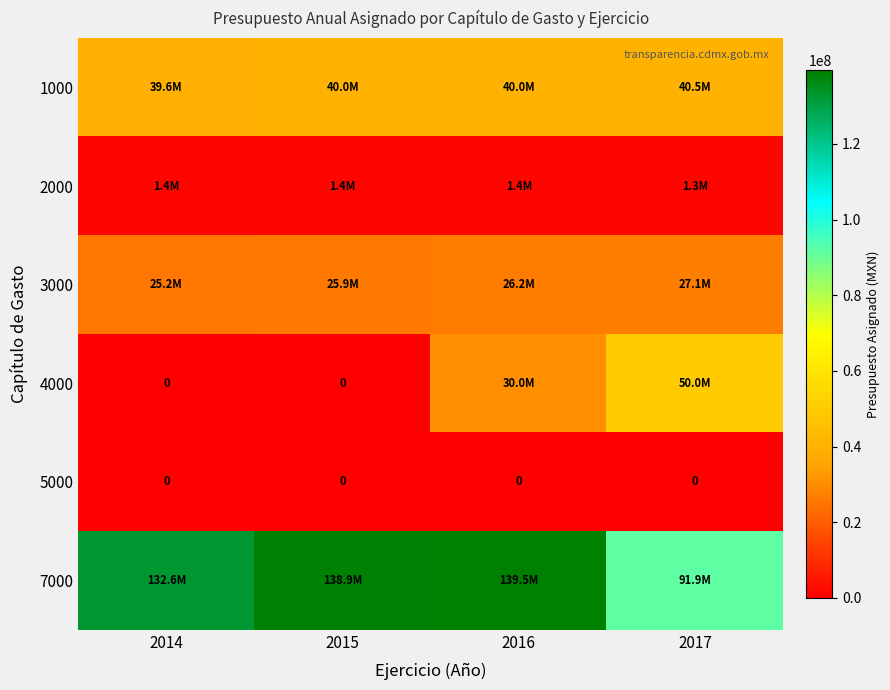

At how many categories does at least one series exceed 91468322?

4